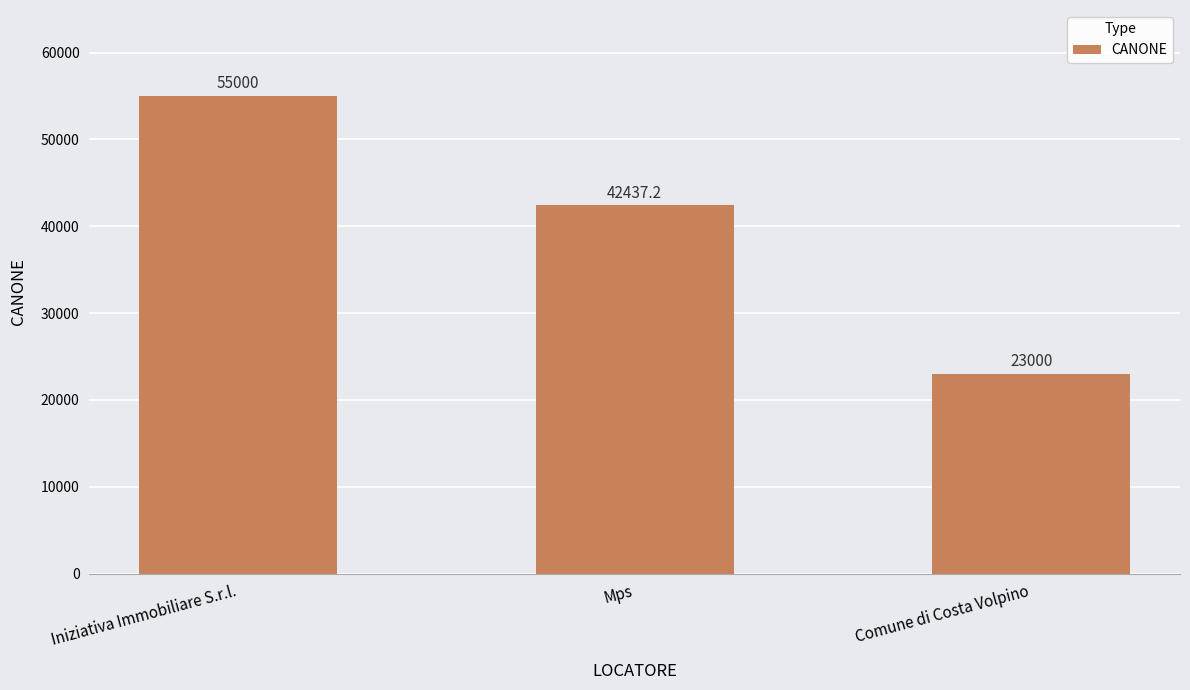

What is the difference between the maximum and minimum values?

32000.0